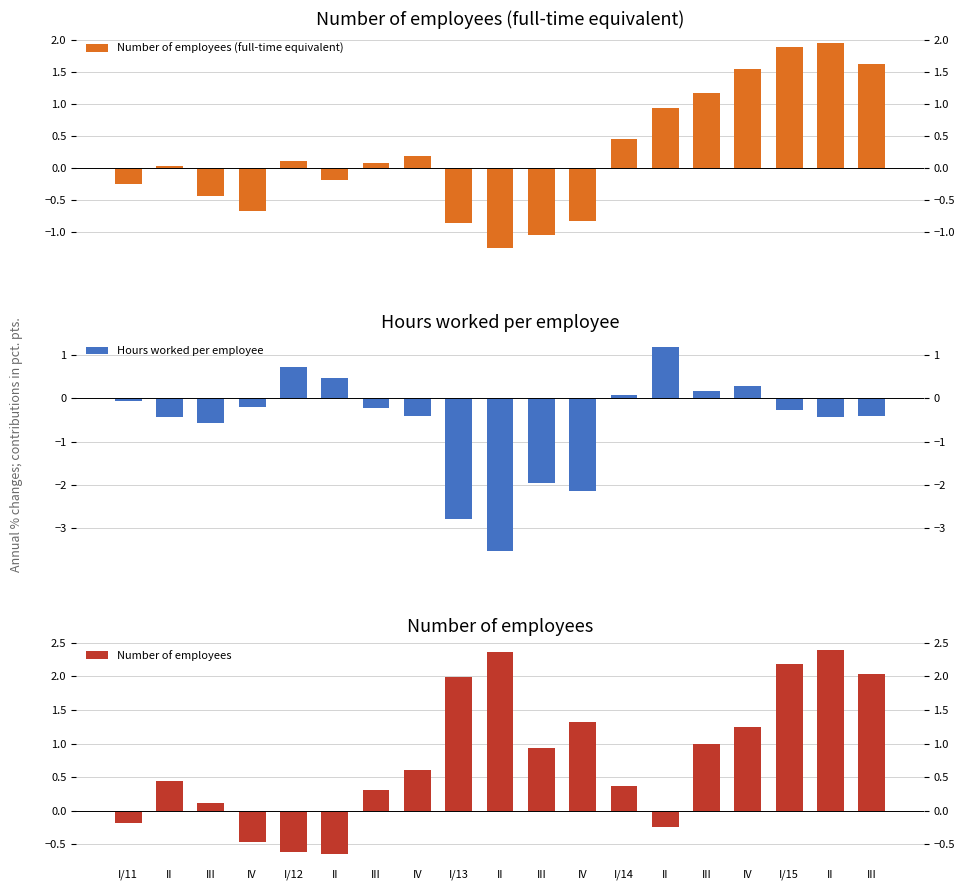

What is the difference between the highest and lowest values at IV?

0.5